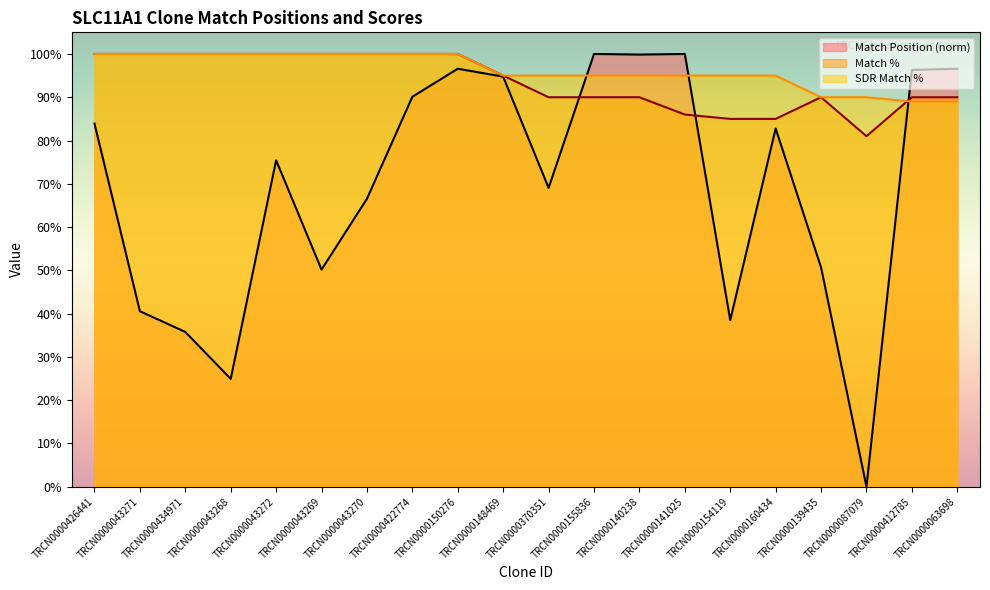

Between TRCN0000426441 and TRCN0000043268, which series saw the biggest shift?

Match Position (norm)